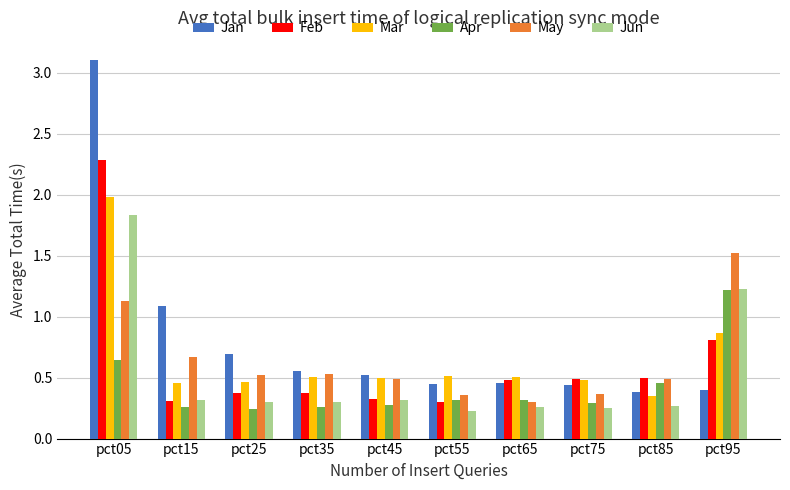

What is the spread (max minus min) of values at pct15?

0.8